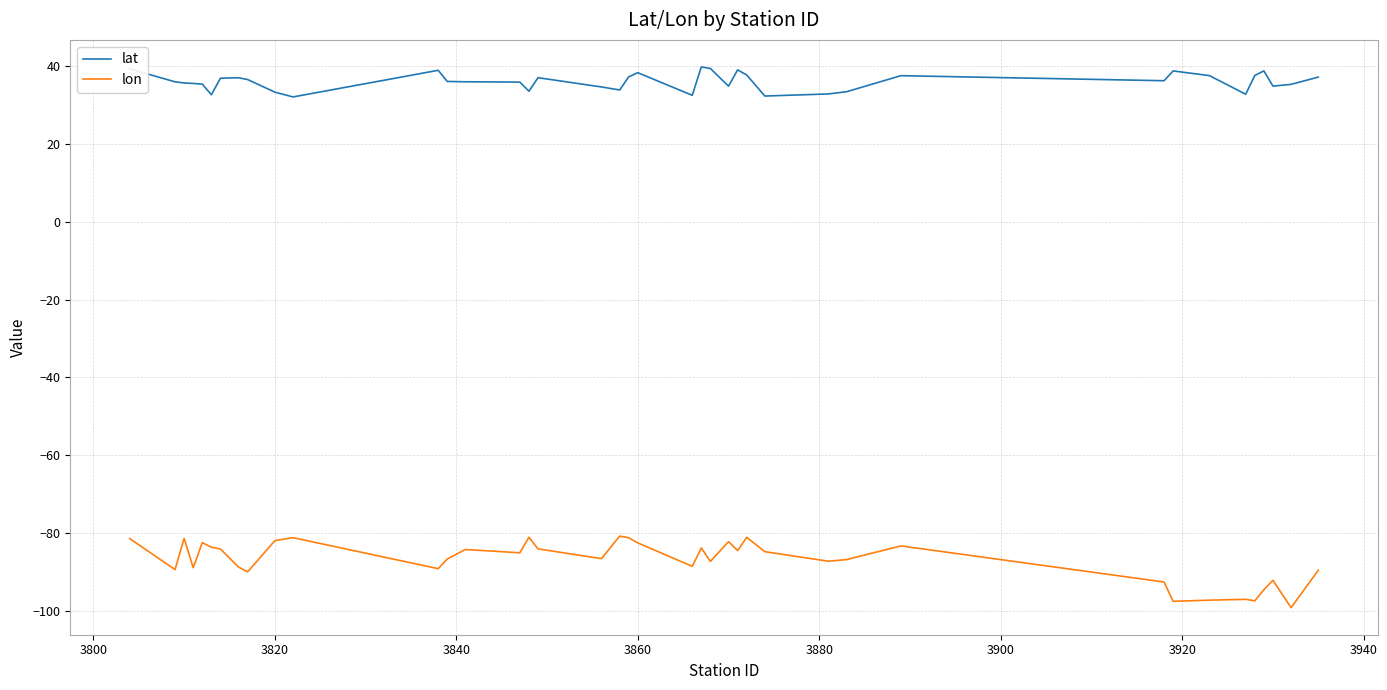

How many interior local peaks does the lon series have?

12